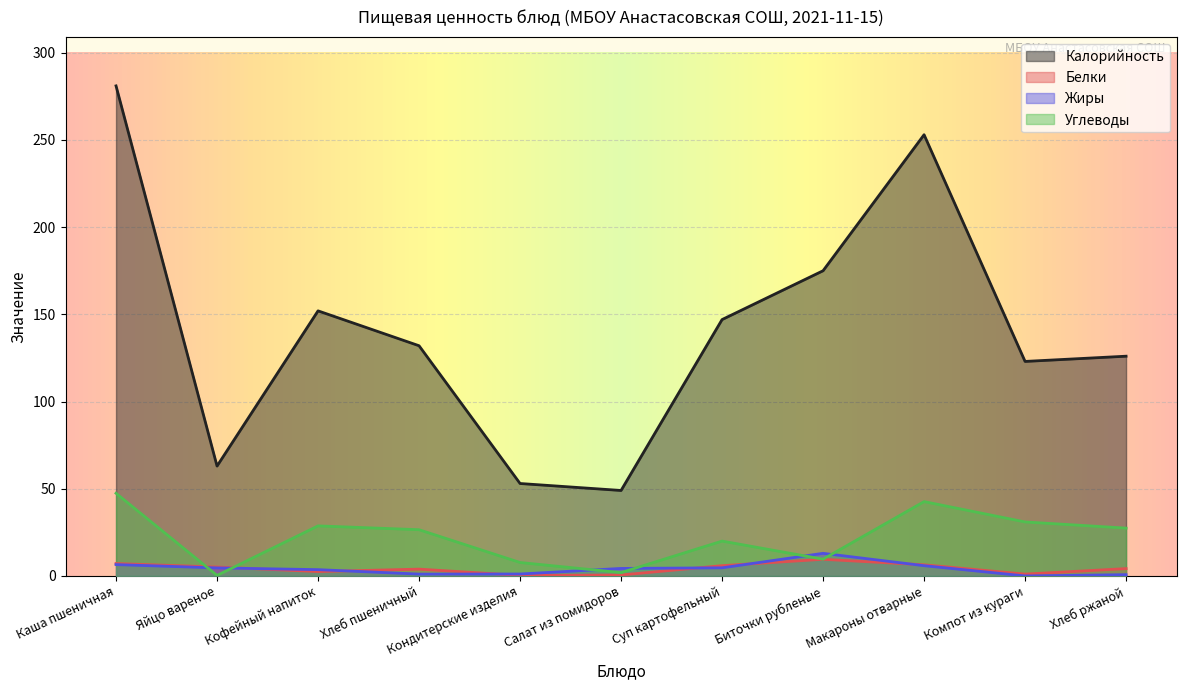

Rank the series at Яйцо вареное from highest to lowest value.

Калорийность, Белки, Жиры, Углеводы